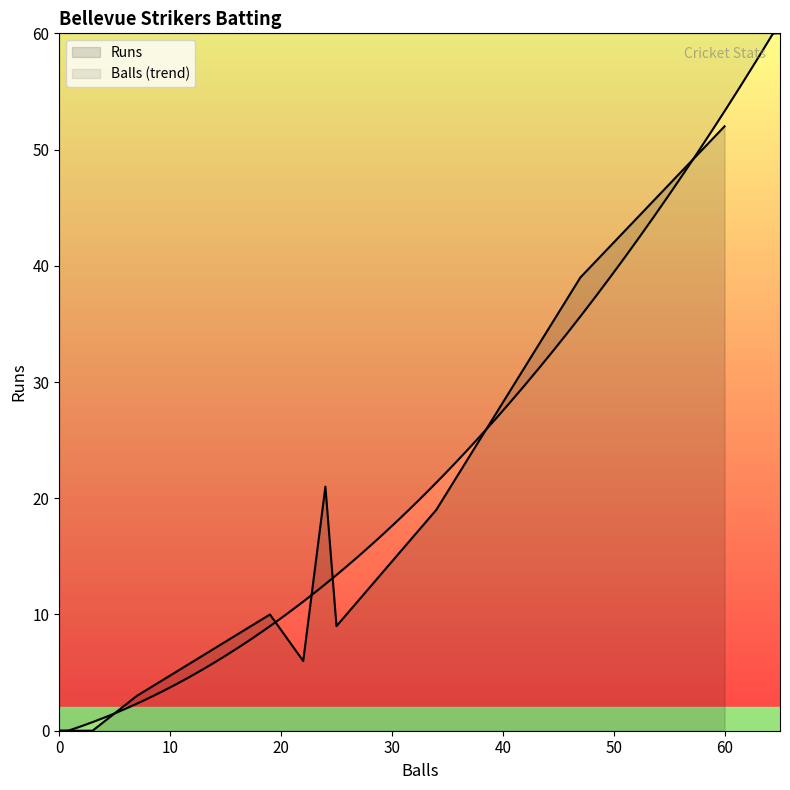

Rank the series by their maximum value, from lowest to highest.

Runs, Balls